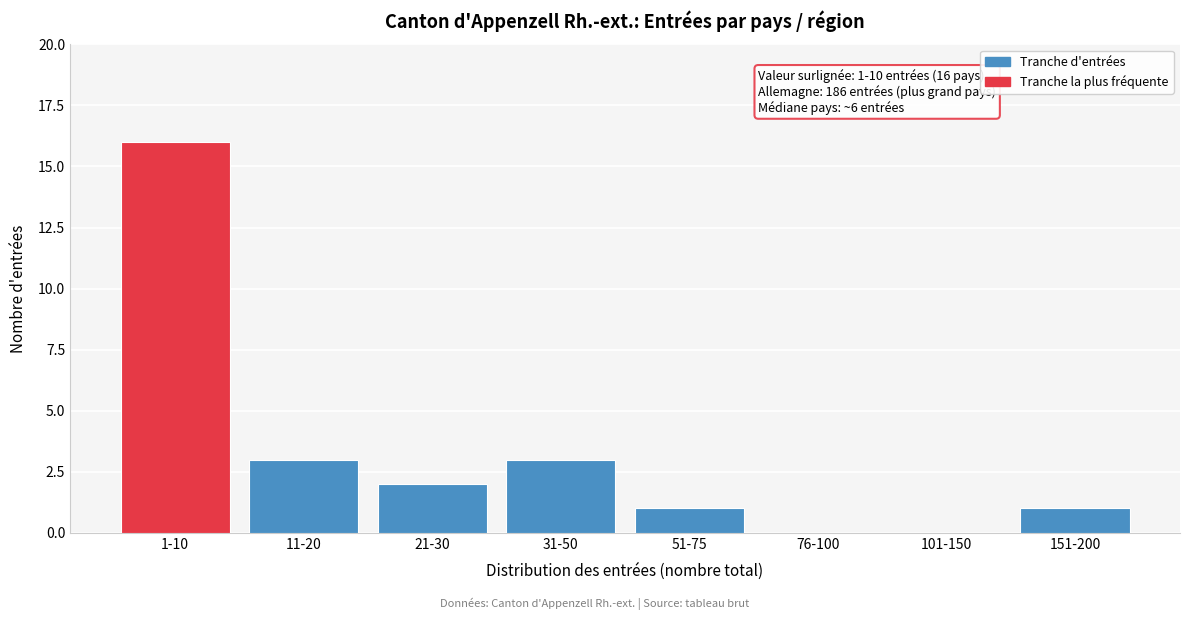

Reading left to right, transcribe all the data shown in this chart.

1-10=16	11-20=3	21-30=2	31-50=3	51-75=1	76-100=0	101-150=0	151-200=1